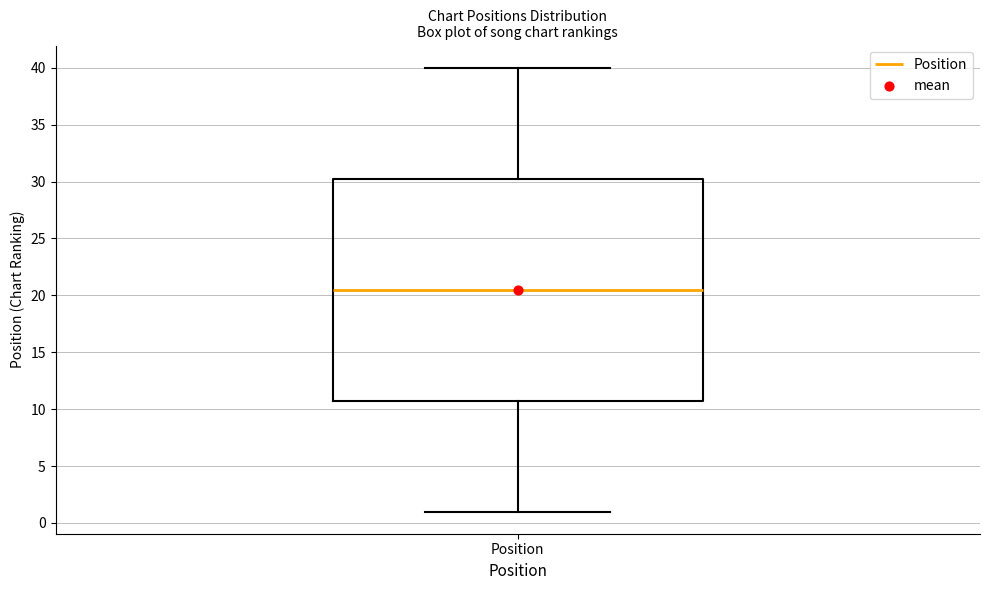

Read this box plot against the y-axis: the position of the median line, the range covered by the box, and the ends of both whiskers. The values are not printed on the chart, so give them approximately, as read against the axis.

median 20.5, box 11.0 to 30.5, whiskers 1.0 to 40.0